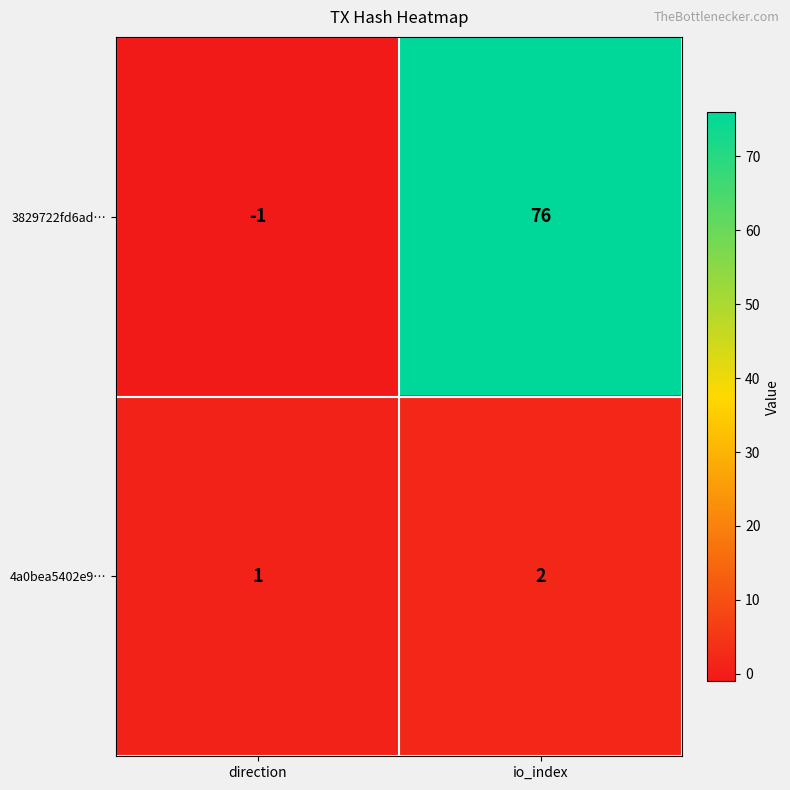

Which series has the largest range (max minus min)?

3829722fd6ad…